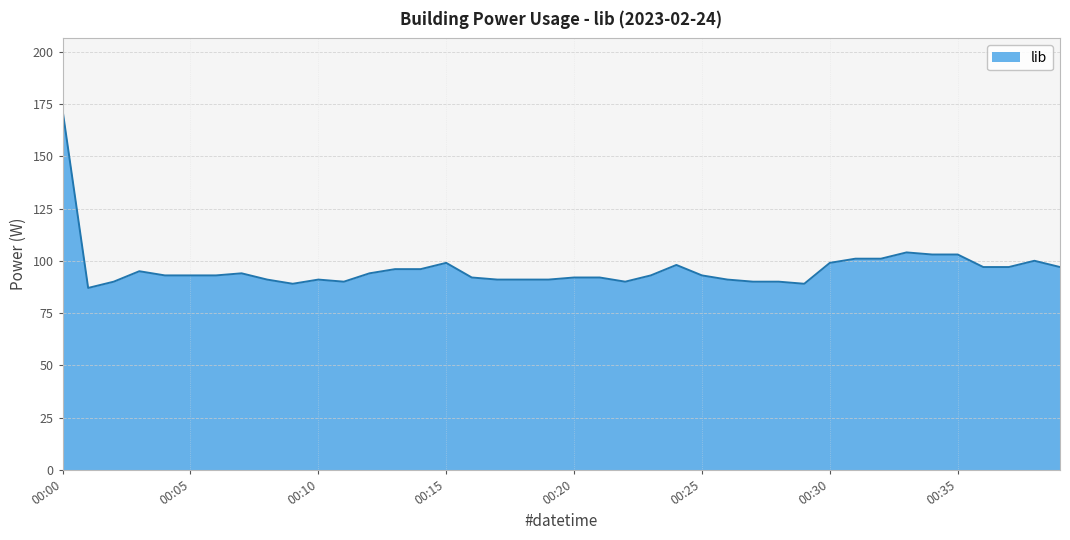

What is the difference between the maximum and minimum values?

85